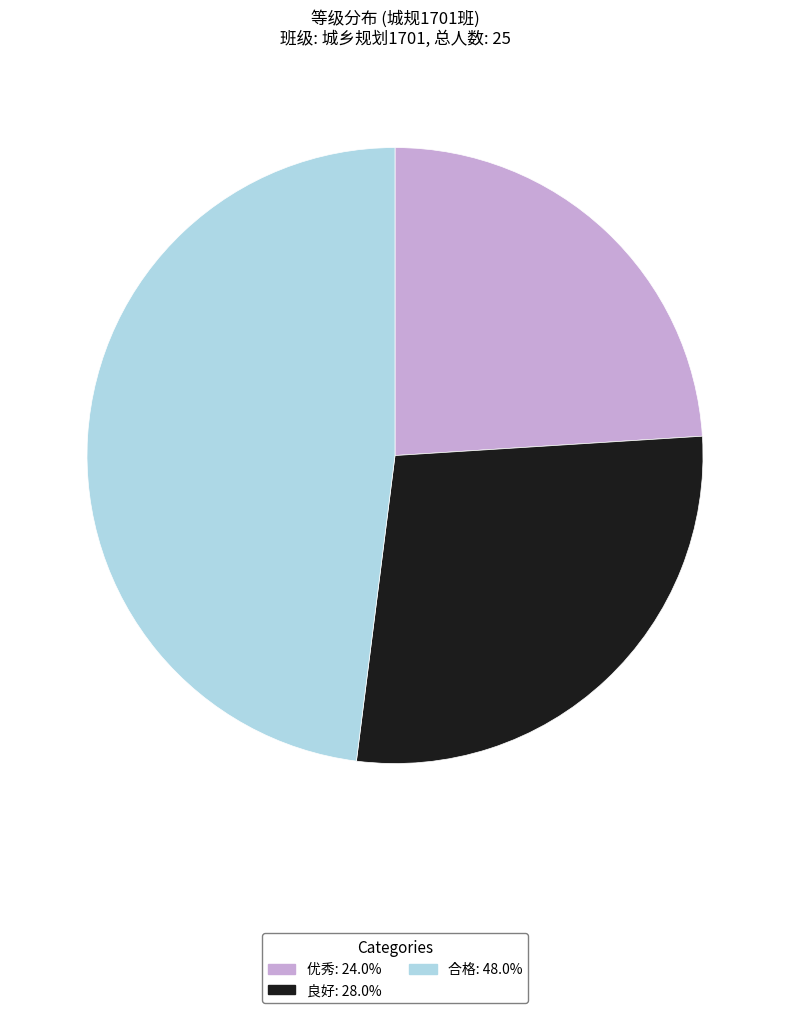

Does 优秀 account for over 50% of the chart?

No